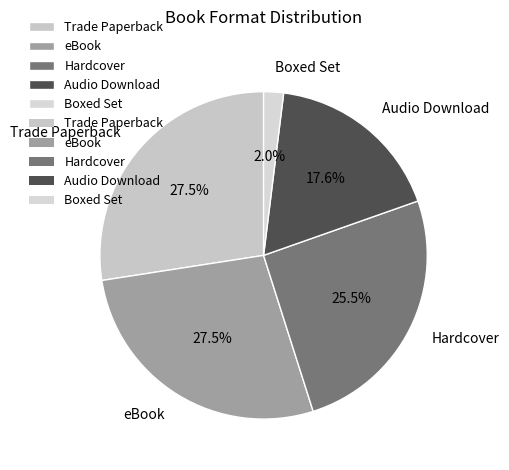

Which slice is the smallest?

Boxed Set